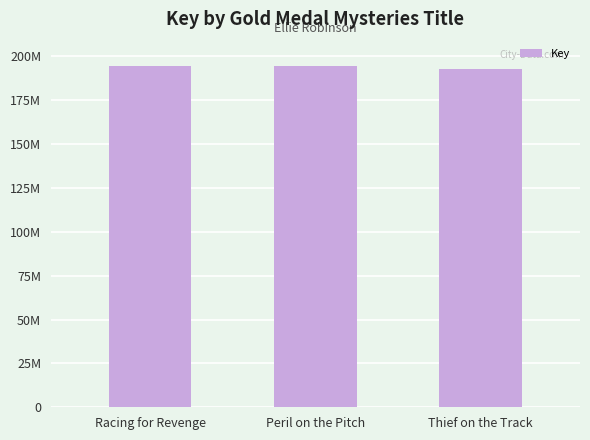

Rank the categories by value from highest to lowest.

Racing for Revenge, Peril on the Pitch, Thief on the Track